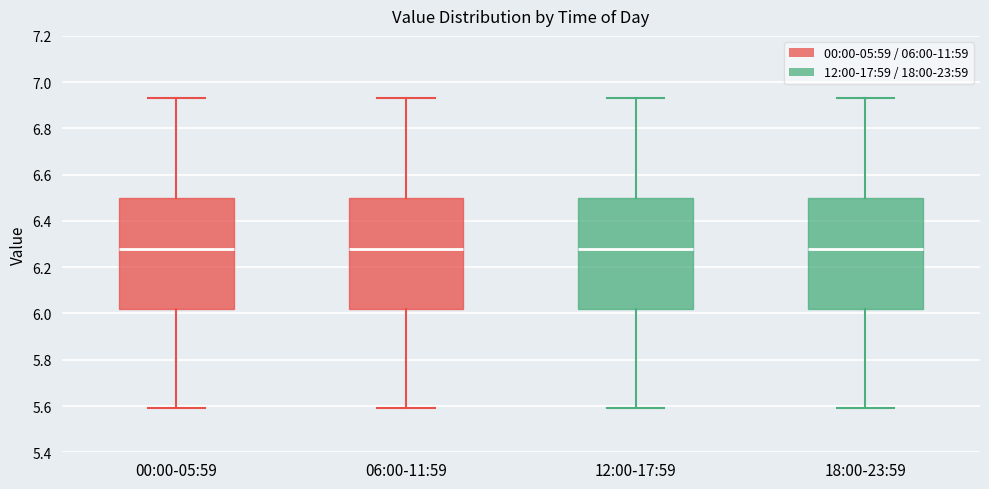

Where does the median line of the box for 00:00-05:59 sit on the y-axis? The values are not printed on the chart, so give them approximately, as read against the axis.

6.28